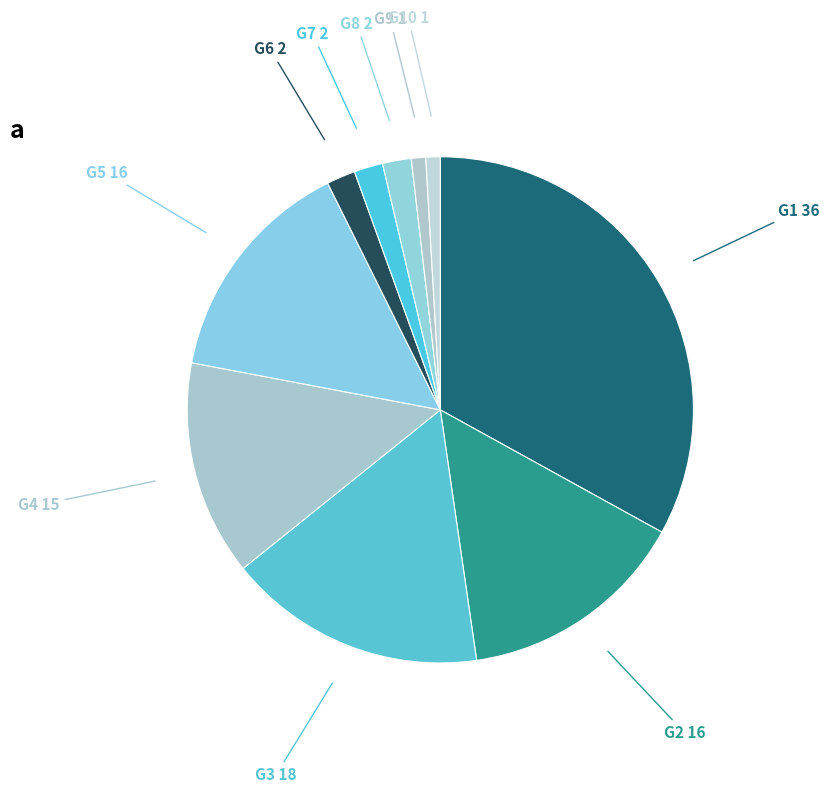

Which category has the biggest portion of the pie?

G1 36